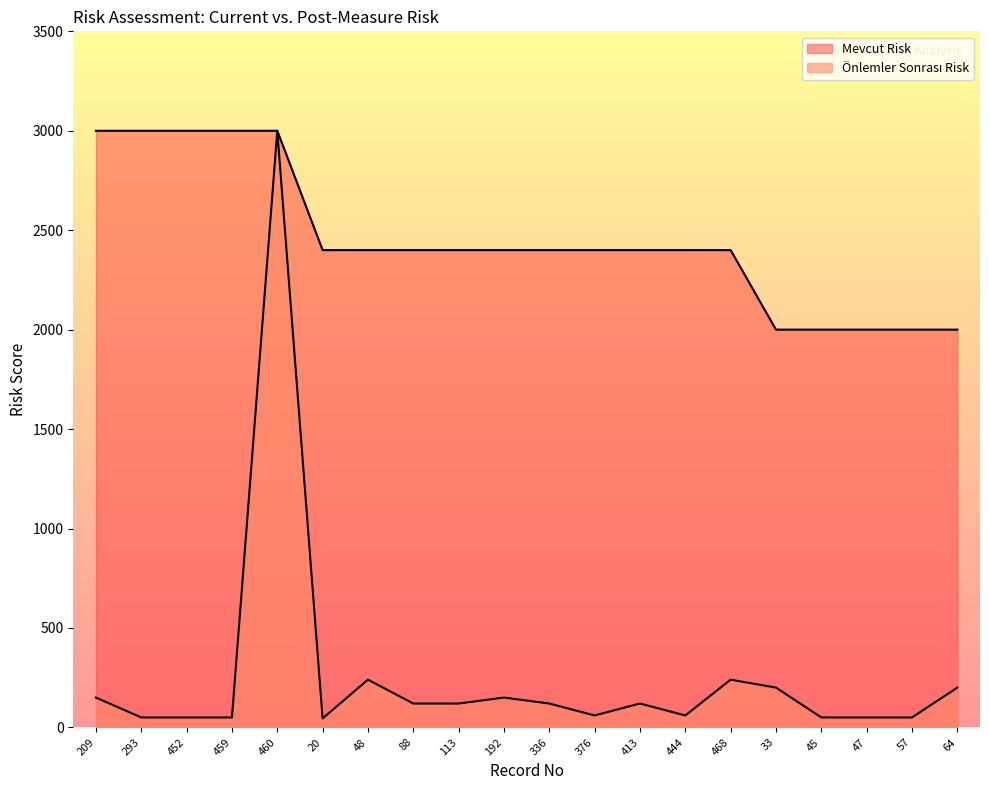

Between 88 and 376, which is larger?

88